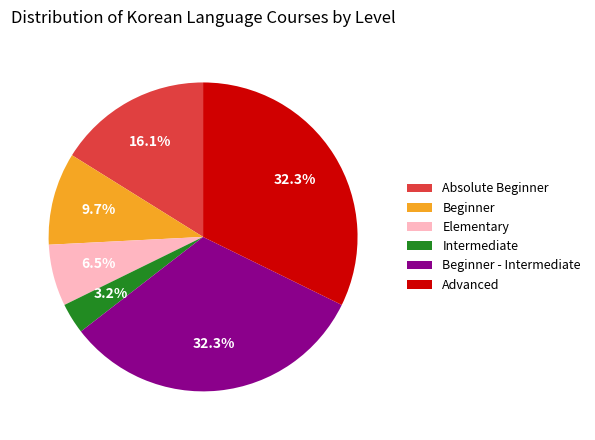

Is Elementary the majority of the pie?

No